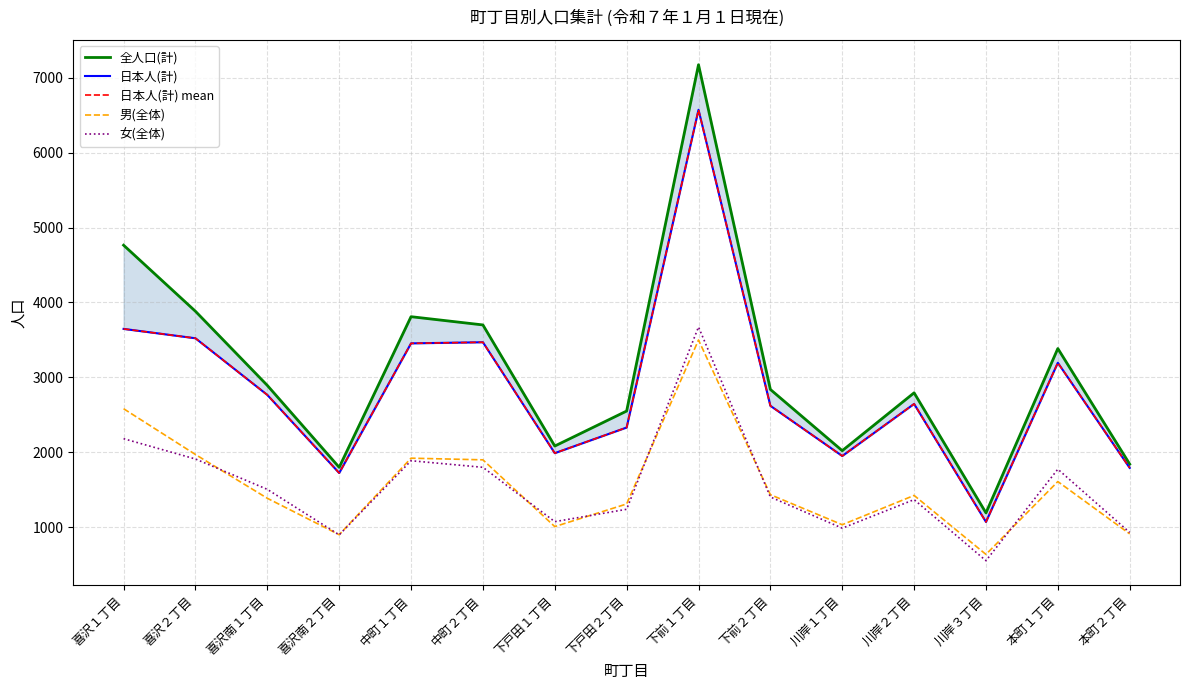

What is the total value across all series at 喜沢２丁目?

14808